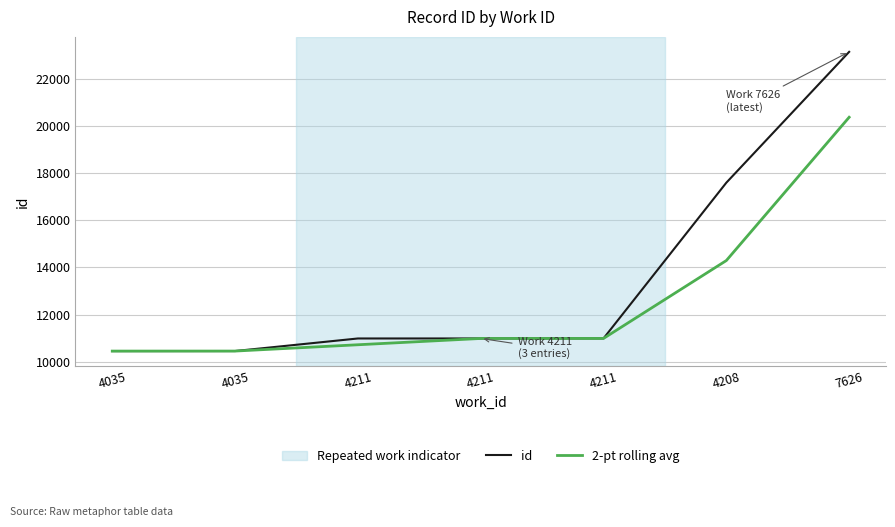

Reading left to right, list all the values displayed in this chart.

id: 4035=10448.0	4035=10450.0	4211=10984.0	4211=10985.0	4211=10987.0	4208=17604.0	7626=23163.0
2-pt rolling avg: 4035=10448.0	4035=10449.0	4211=10717.0	4211=10984.5	4211=10986.0	4208=14295.5	7626=20383.5